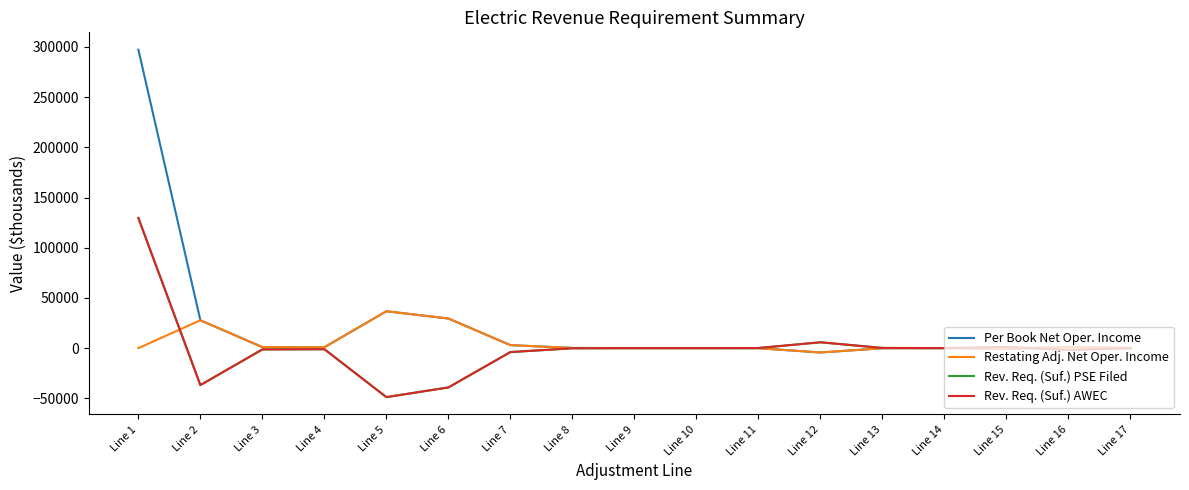

Is it true that Rev. Req. (Suf.) PSE Filed equals -301.7 at Line 8?

False